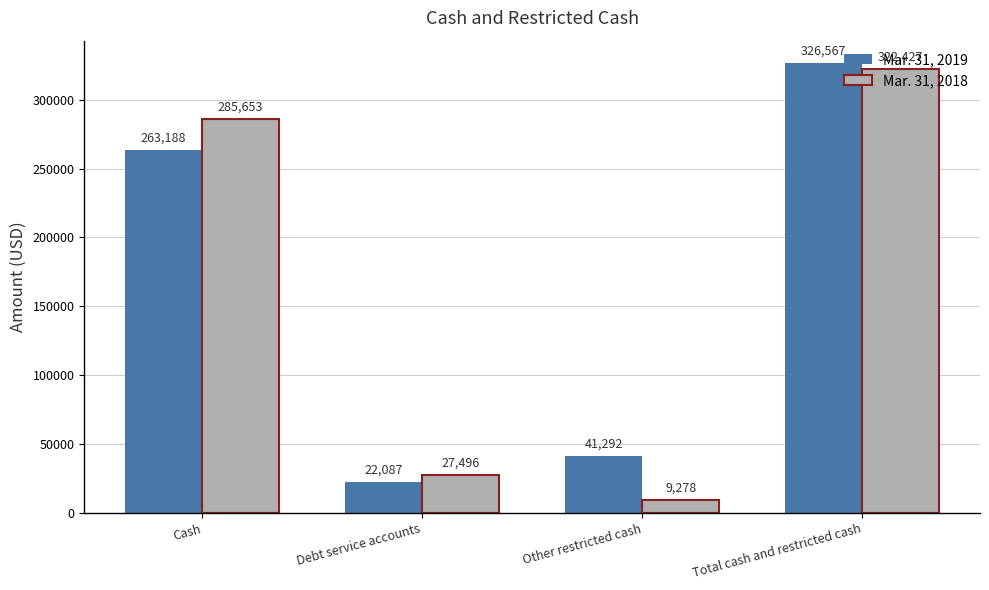

How many bars are there in total?

8